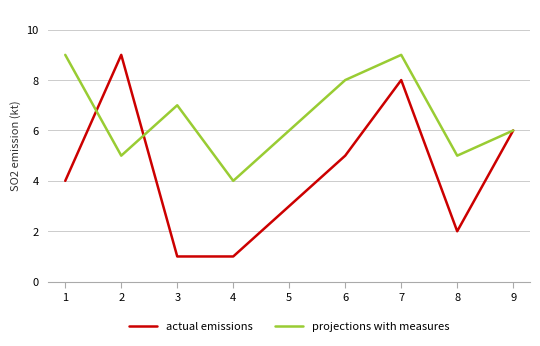

Reading left to right, list all the values displayed in this chart.

actual emissions: 4	9	1	1	3	5	8	2	6
projections with measures: 9	5	7	4	6	8	9	5	6